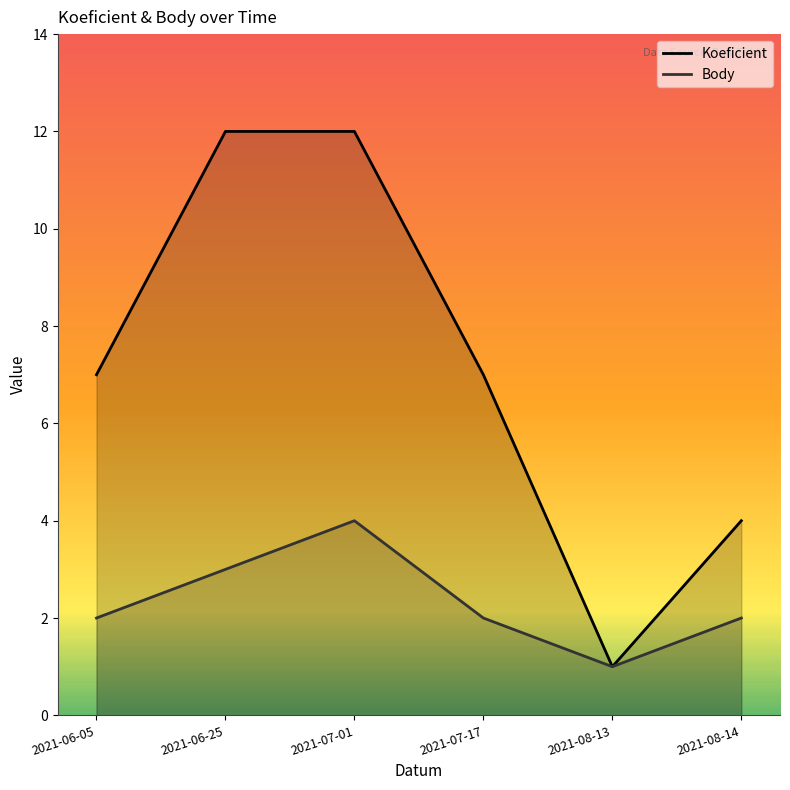

True or false: Koeficient and Body intersect in this chart.

False